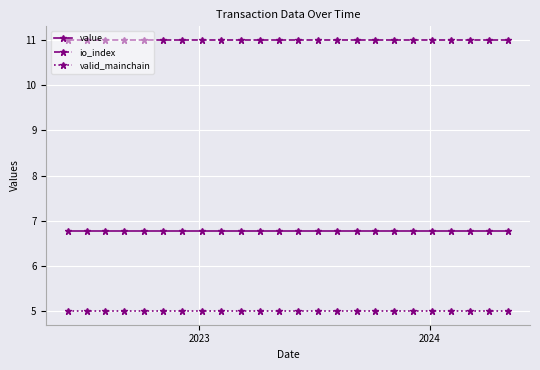

At how many categories does at least one series exceed 8?

24